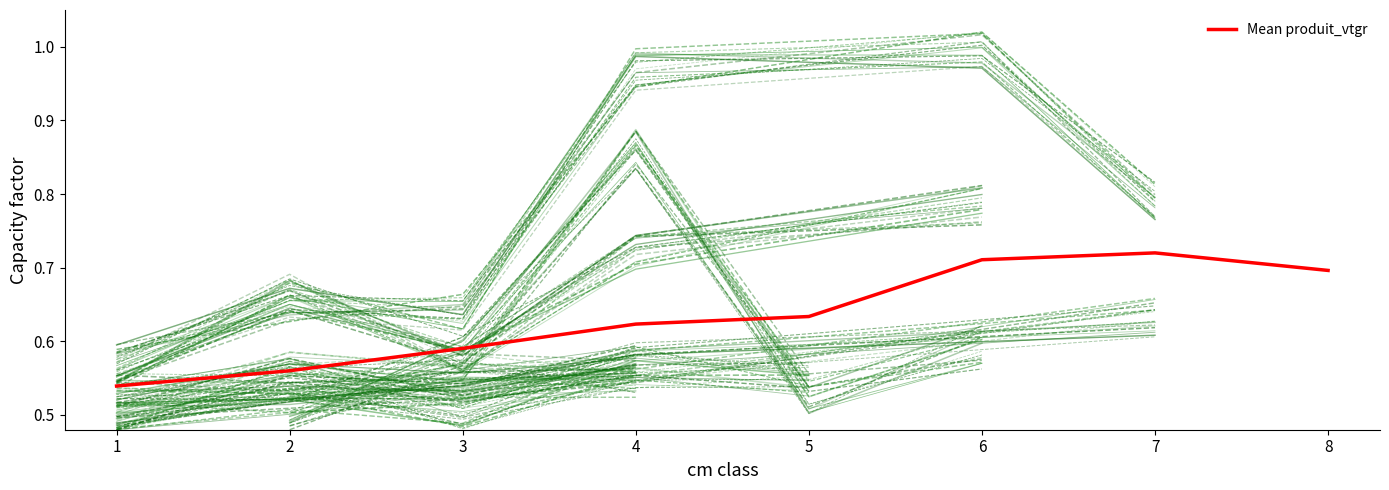

What is the minimum value shown in the chart?

0.5